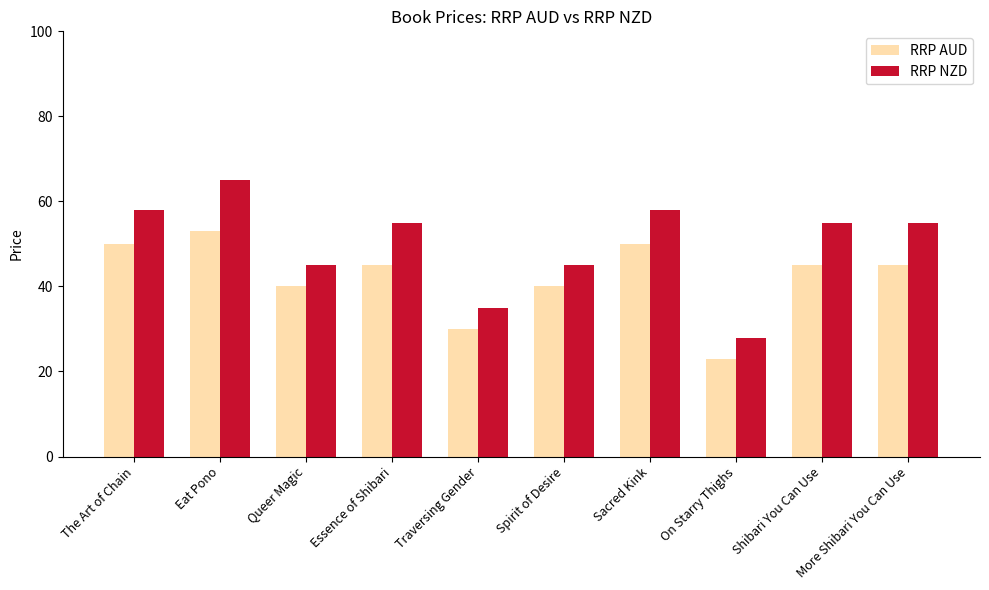

True or false: RRP NZD has a value of 35.0 at Traversing Gender.

True